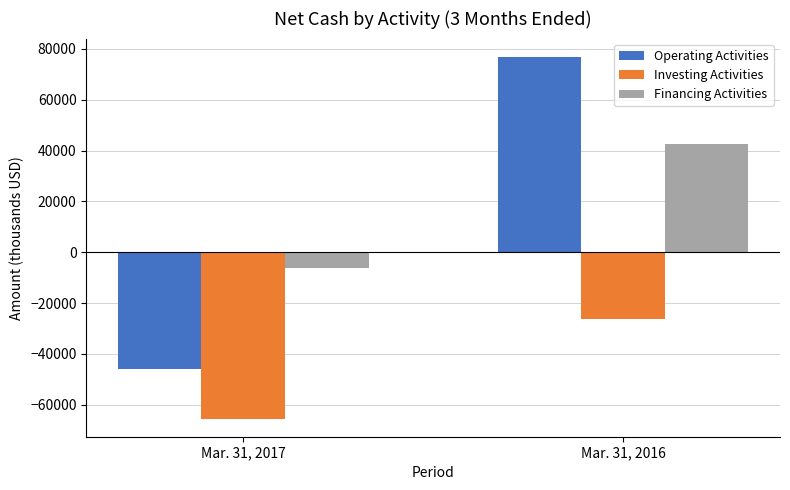

Are the bars horizontal?

No